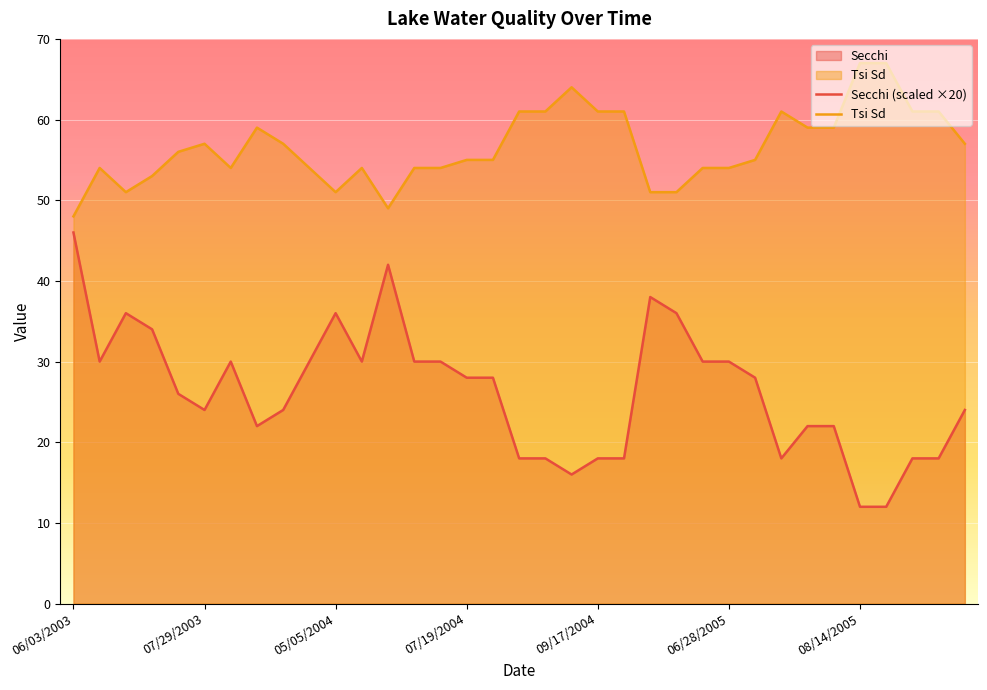

What is the difference between the maximum and minimum values in the Secchi (scaled ×20) series?

34